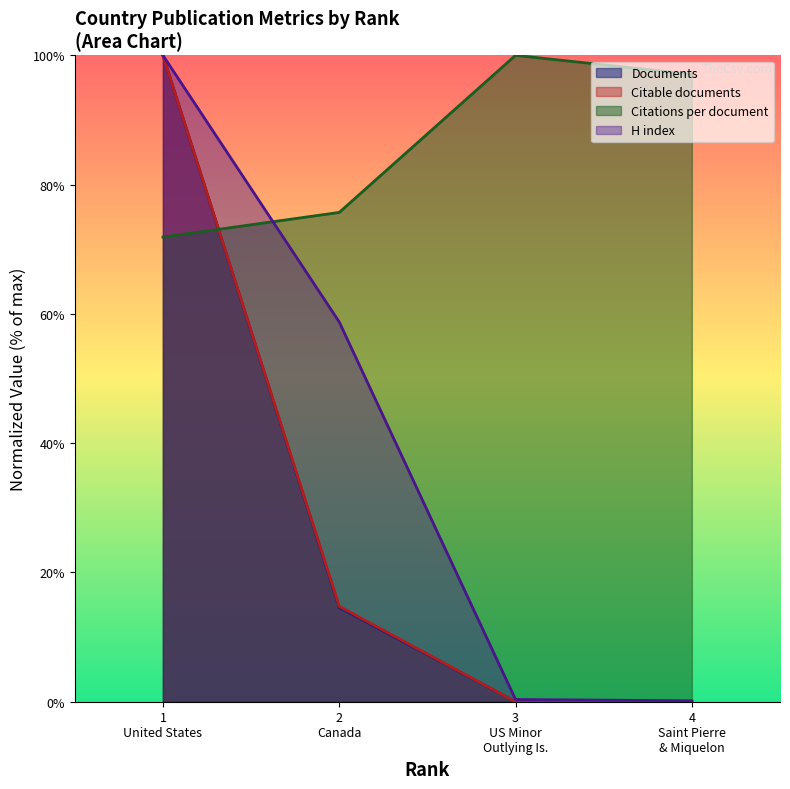

Which series has the widest spread of values?

Citable documents